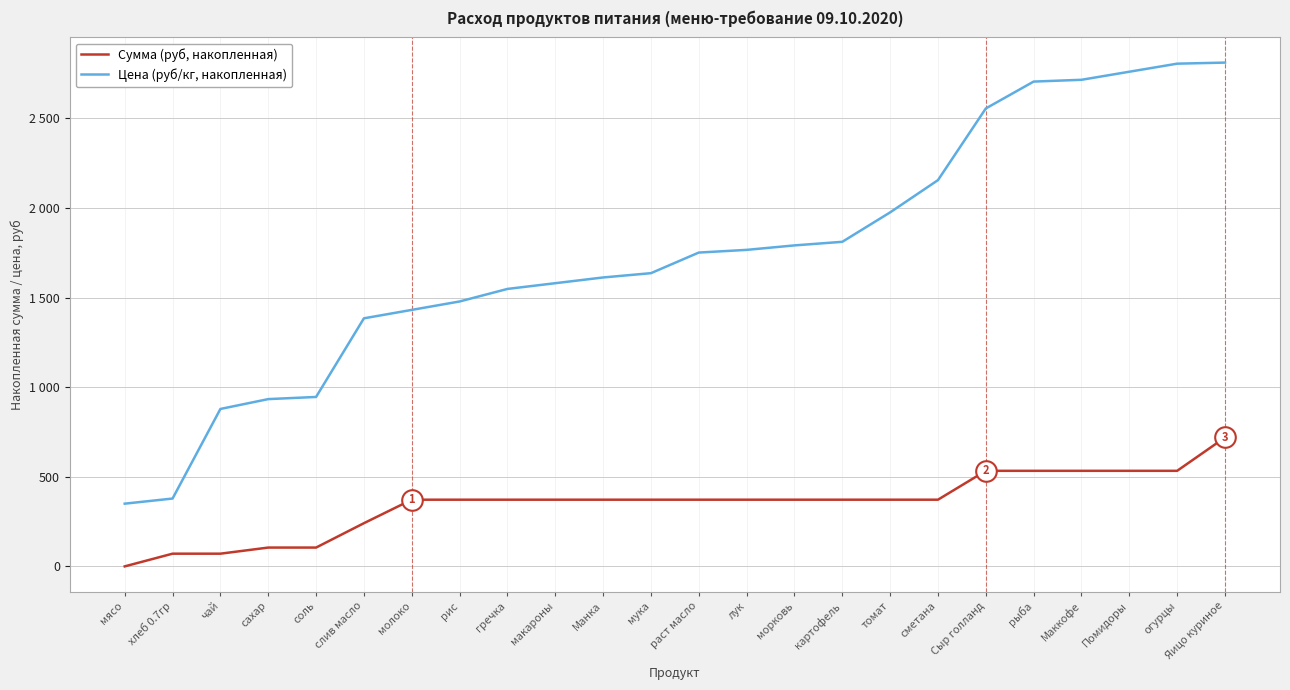

At which category is the sum across all series the highest?

Яицо куриное